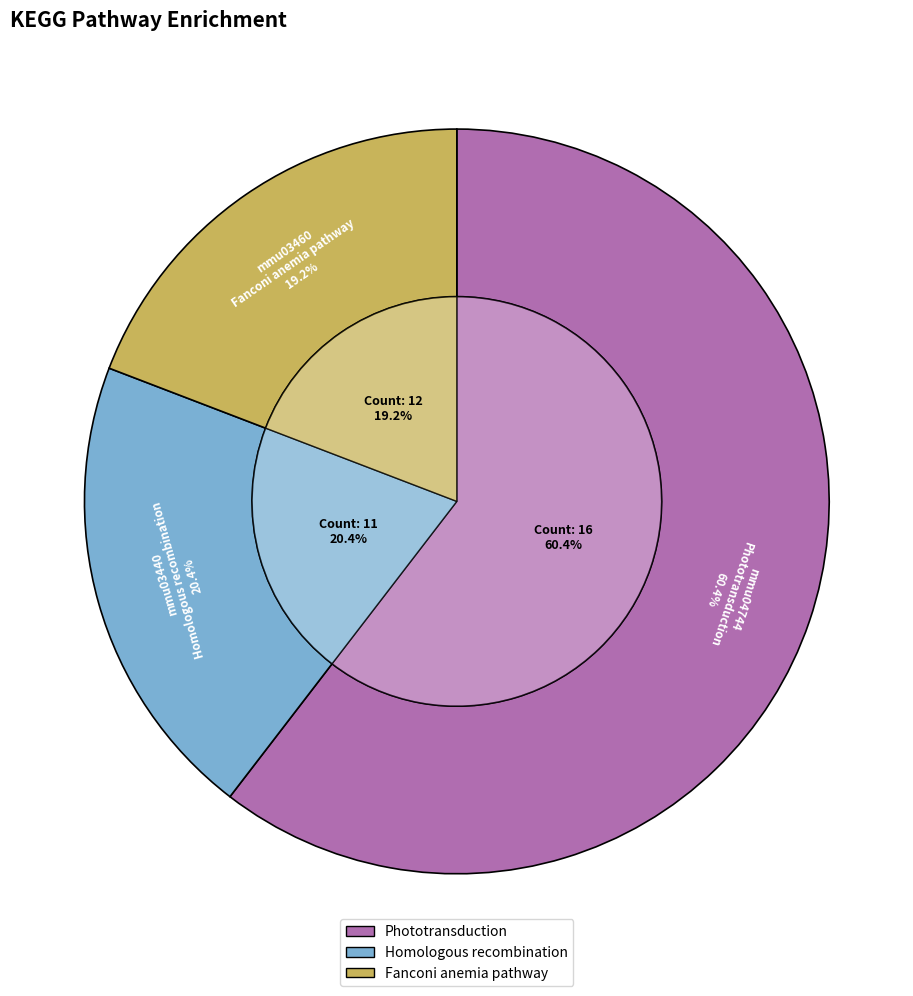

Count the number of slices in the pie.

3